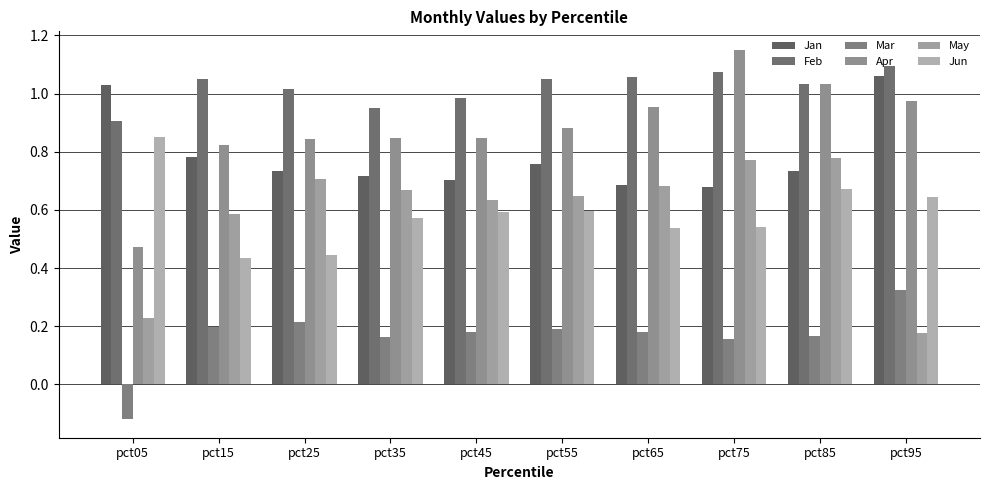

Reading left to right, what are all the values shown in this chart?

Jan: pct05=1.0	pct15=0.8	pct25=0.7	pct35=0.7	pct45=0.7	pct55=0.8	pct65=0.7	pct75=0.7	pct85=0.7	pct95=1.1
Feb: pct05=0.9	pct15=1.0	pct25=1.0	pct35=1.0	pct45=1.0	pct55=1.1	pct65=1.1	pct75=1.1	pct85=1.0	pct95=1.1
Mar: pct05=-0.1	pct15=0.2	pct25=0.2	pct35=0.2	pct45=0.2	pct55=0.2	pct65=0.2	pct75=0.2	pct85=0.2	pct95=0.3
Apr: pct05=0.5	pct15=0.8	pct25=0.8	pct35=0.8	pct45=0.8	pct55=0.9	pct65=1.0	pct75=1.2	pct85=1.0	pct95=1.0
May: pct05=0.2	pct15=0.6	pct25=0.7	pct35=0.7	pct45=0.6	pct55=0.6	pct65=0.7	pct75=0.8	pct85=0.8	pct95=0.2
Jun: pct05=0.8	pct15=0.4	pct25=0.4	pct35=0.6	pct45=0.6	pct55=0.6	pct65=0.5	pct75=0.5	pct85=0.7	pct95=0.6